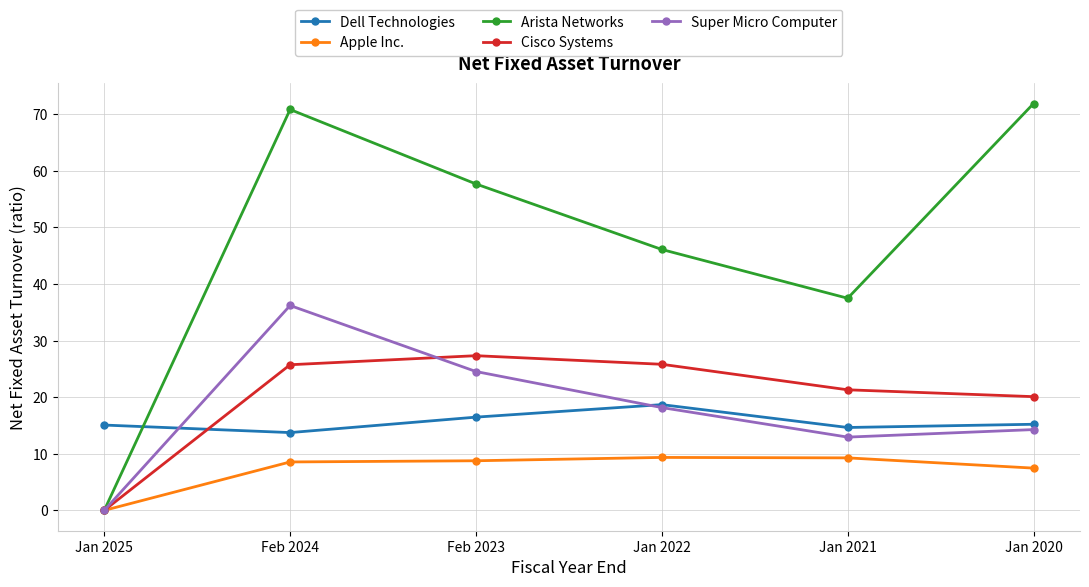

What is the highest value of the Apple Inc. series?

9.4